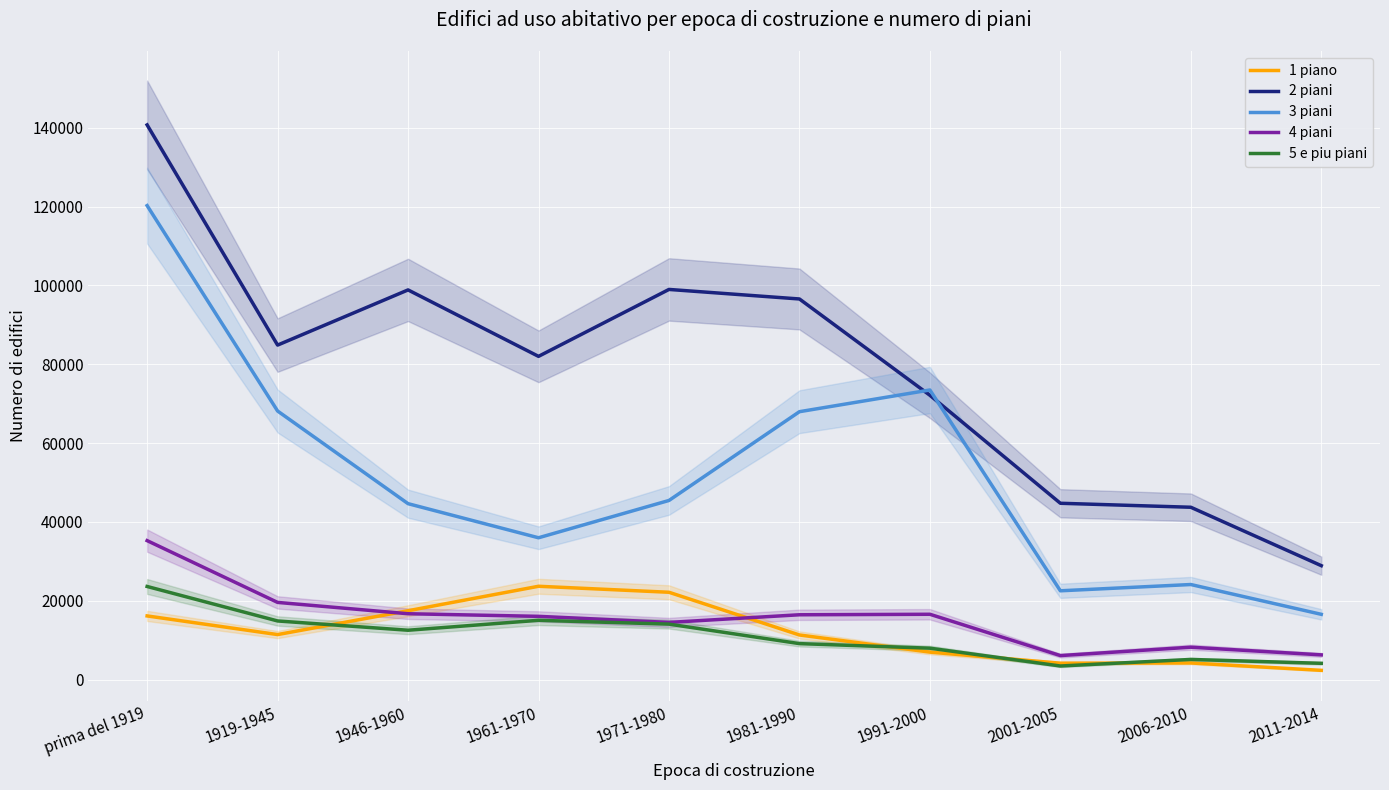

What is the difference between the maximum and minimum values in the 3 piani series?

103731